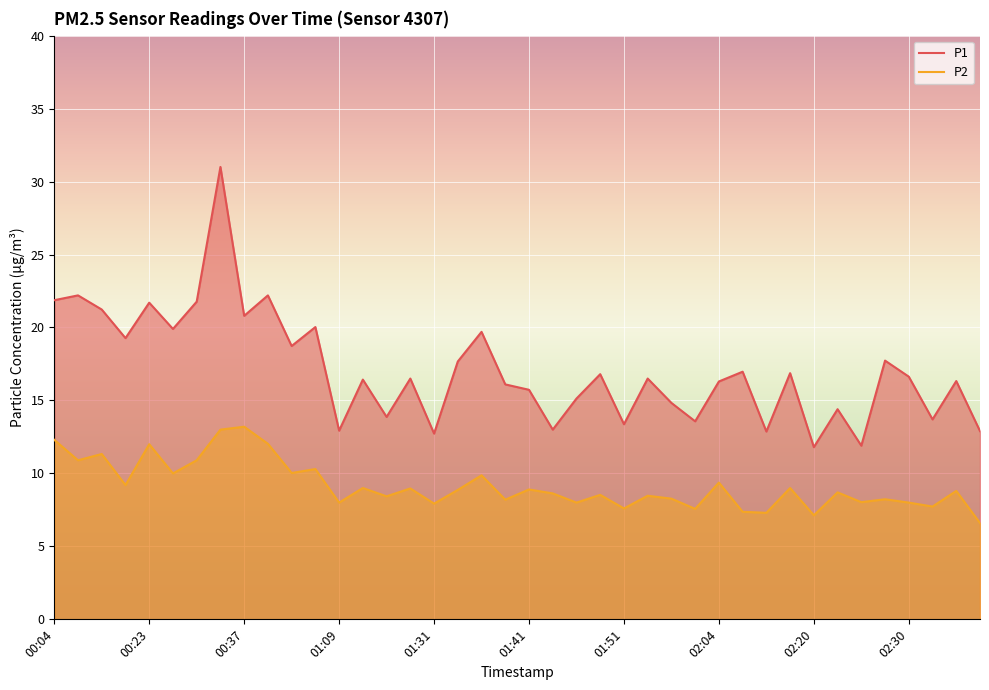

Reading left to right, what are all the values shown in this chart?

P1: 21.9	22.2	21.2	19.3	21.7	19.9	21.8	31.0	20.8	22.2	18.7	20.0	12.9	16.4	13.9	16.5	12.7	17.7	19.7	16.1	15.7	13.0	15.1	16.8	13.4	16.5	14.8	13.6	16.3	17.0	12.9	16.9	11.8	14.4	11.9	17.7	16.6	13.7	16.3	12.9
P2: 12.3	10.9	11.3	9.2	12.0	10.0	10.9	13.0	13.2	12.0	10.0	10.3	8.0	9.0	8.4	9.0	7.9	8.9	9.9	8.2	8.9	8.6	8.0	8.5	7.6	8.5	8.3	7.6	9.4	7.4	7.3	9.0	7.1	8.7	8.0	8.2	8.0	7.7	8.8	6.6